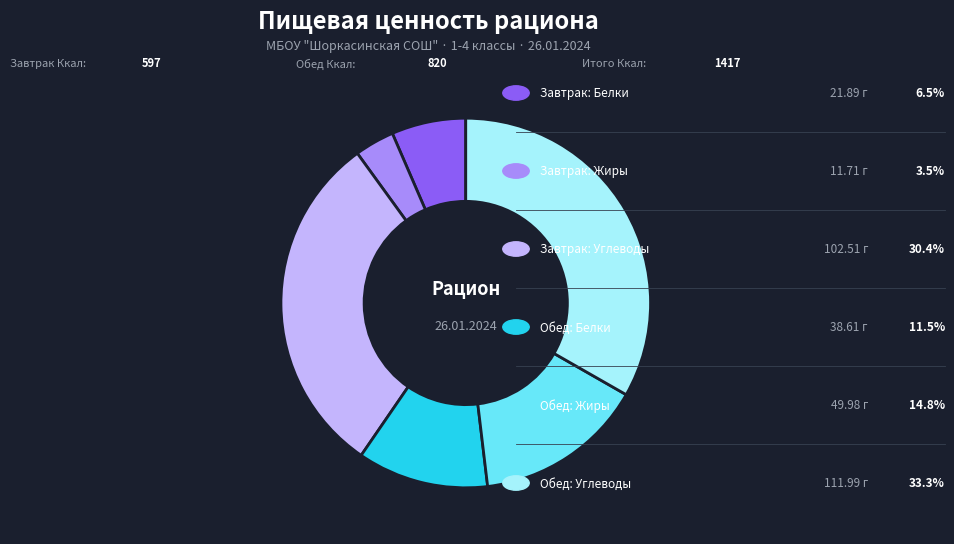

Is there a majority slice in this chart?

No